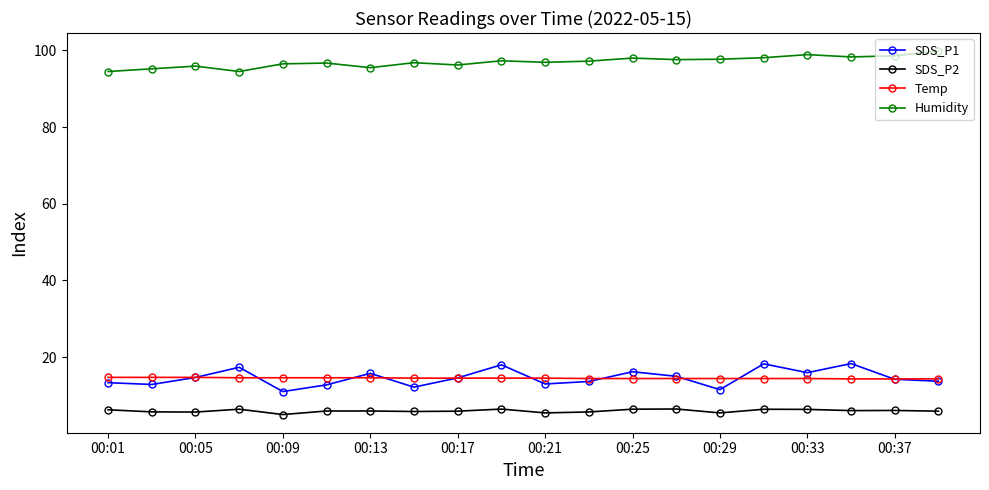

True or false: Temp and SDS_P2 intersect in this chart.

False